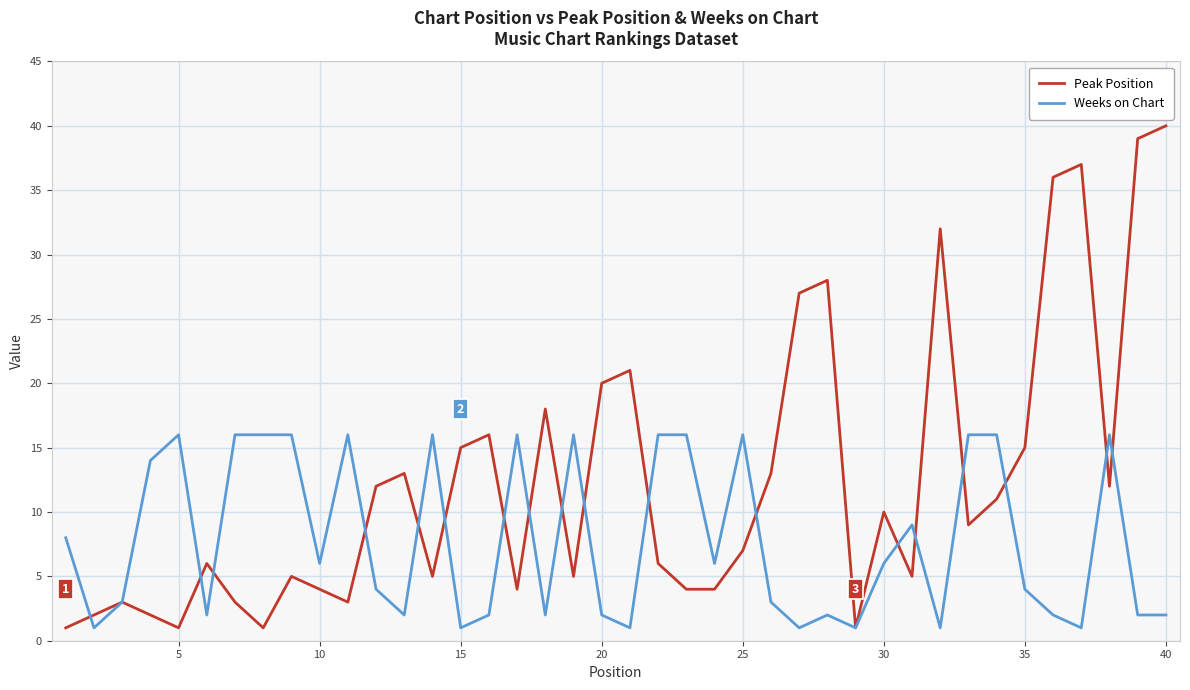

Which series has the largest total across all categories?

Peak Position